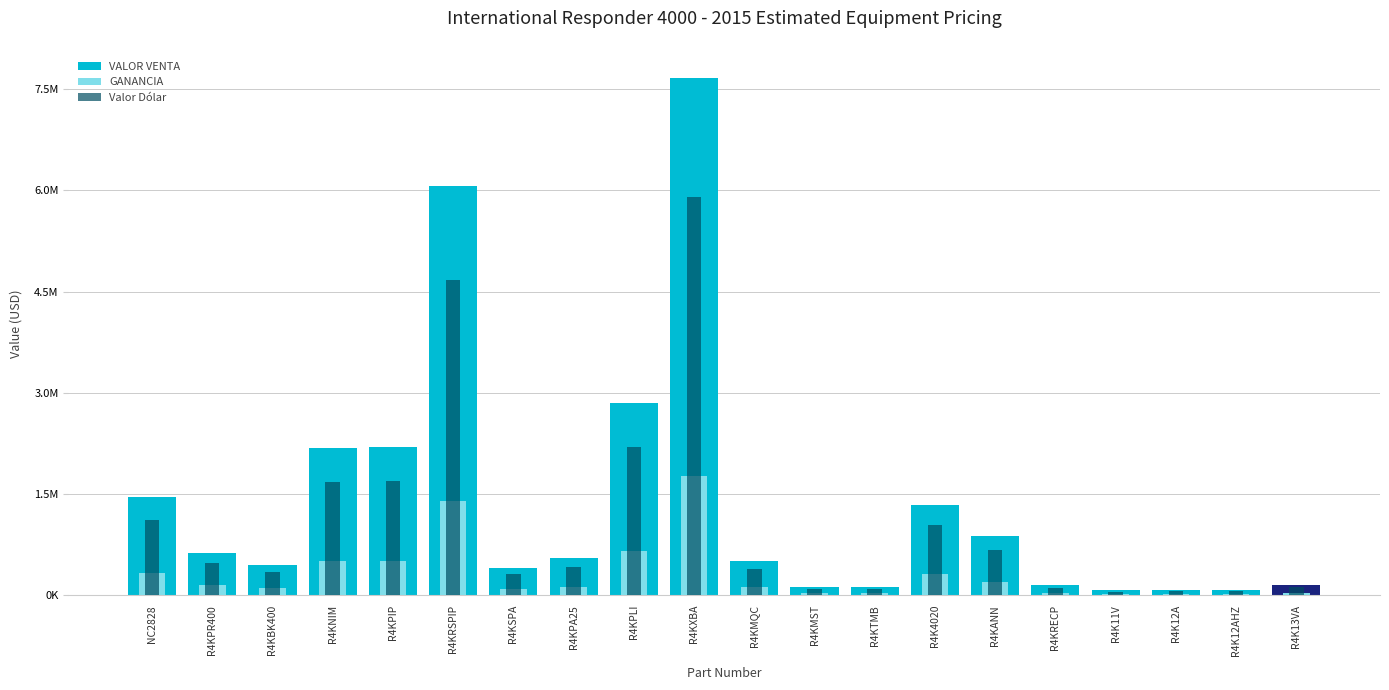

At which category is the sum across all series the highest?

R4KXBA